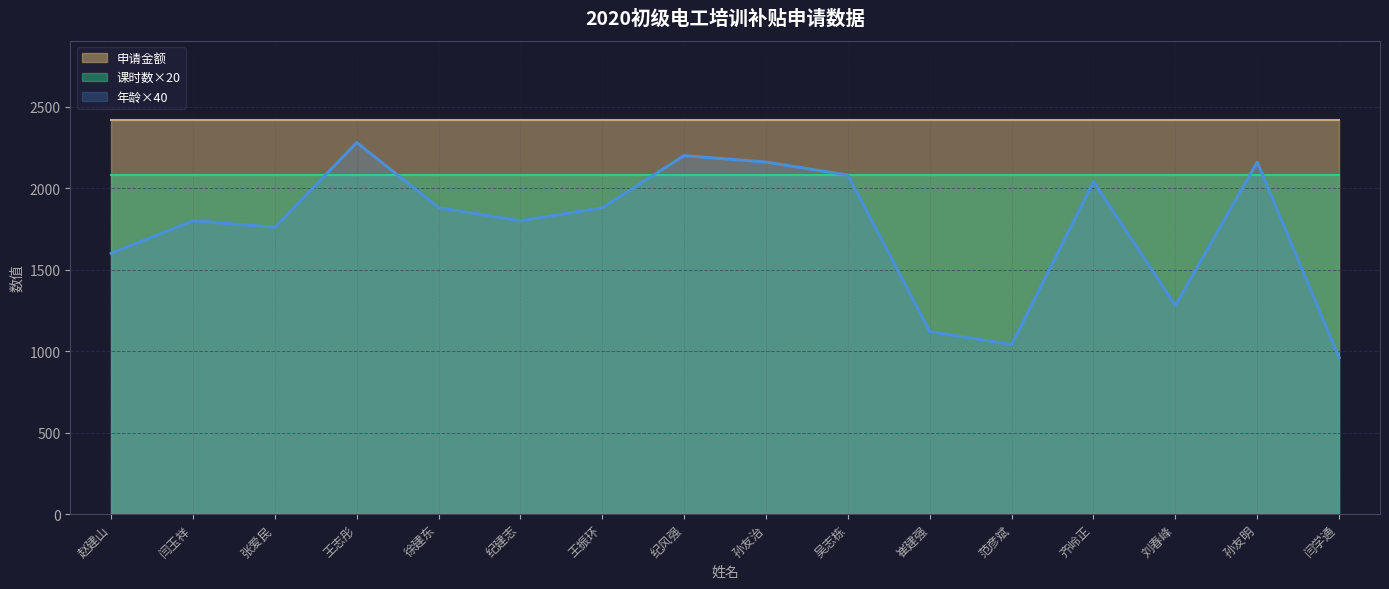

The 年龄 series shows 41 at 闫学通. True or false?

False